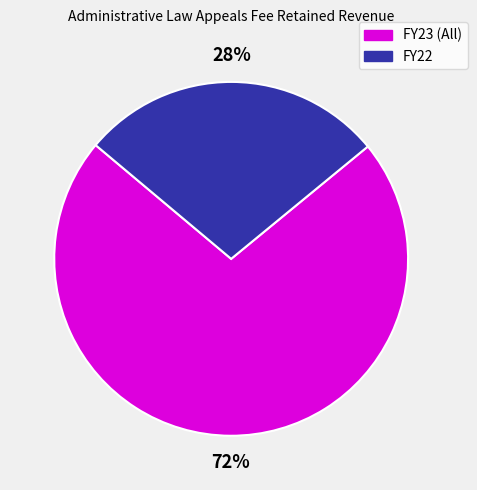

To the nearest percent, what is the average slice percentage?

50%